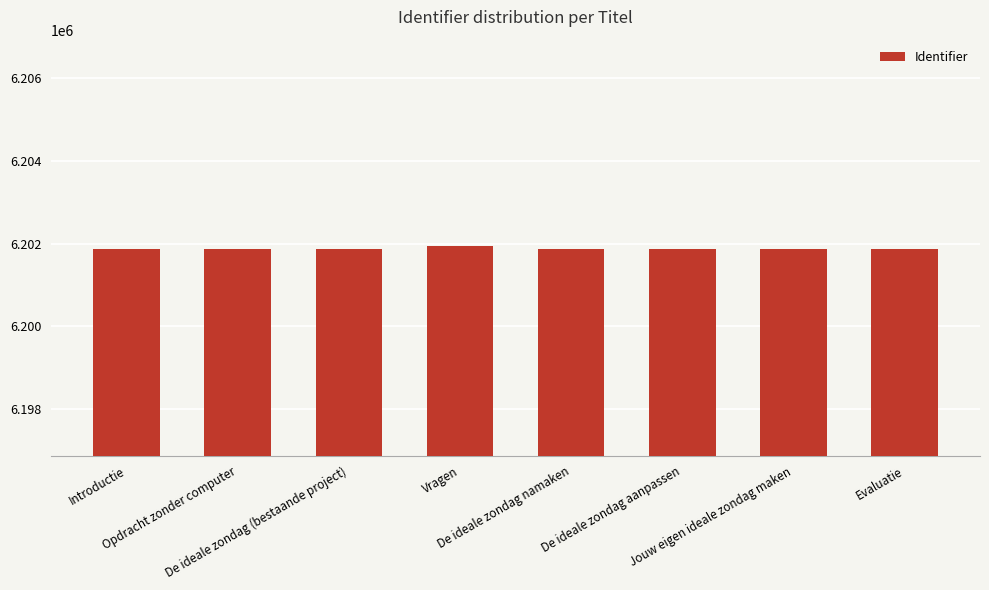

What is the average value?

6201884